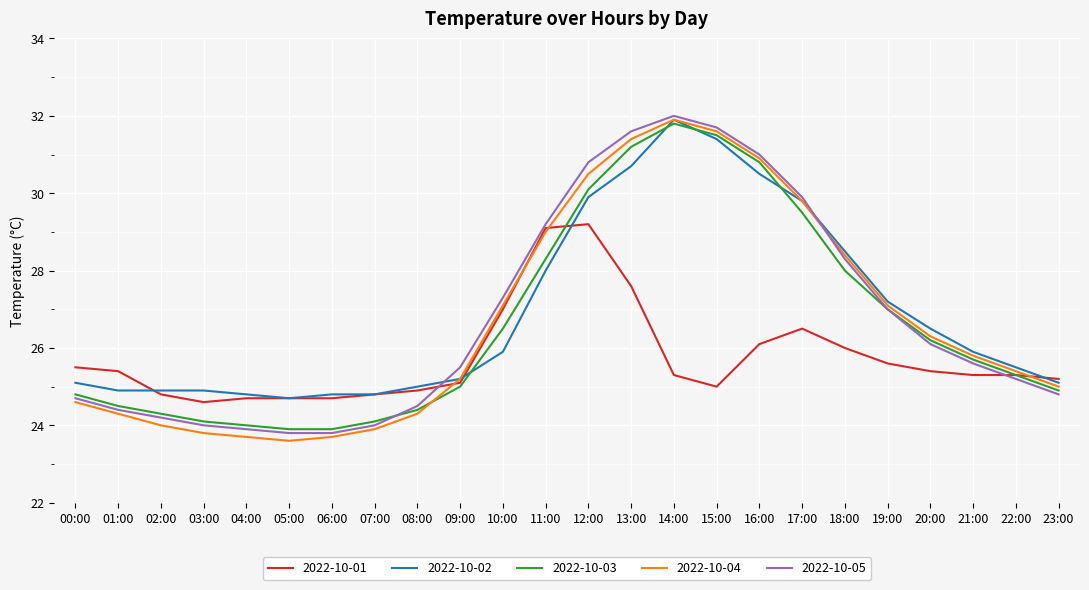

What is the difference between the highest and lowest values at 20:00?

1.1